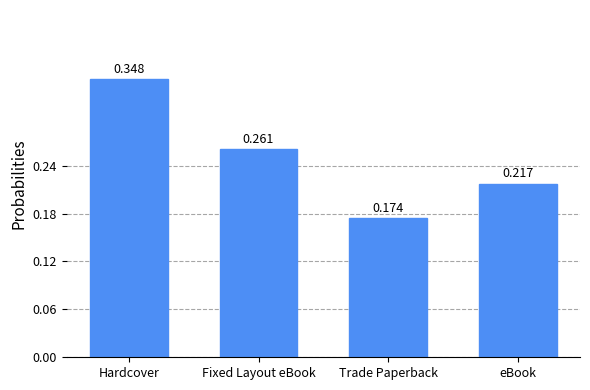

What is the label of the 3rd bar from the right?

Fixed Layout eBook